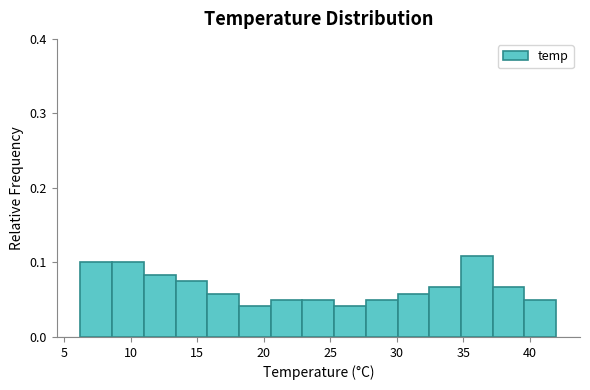

Reading left to right, list every bar in this chart as the range it spans on the x-axis followed by its height. Neither the bar edges nor the heights are printed on the chart, so give them approximately, as read against the axes.

6.0 to 8.5: 0.10
8.5 to 11.0: 0.10
11.0 to 13.5: 0.08
13.5 to 15.5: 0.08
15.5 to 18.0: 0.06
18.0 to 20.5: 0.04
20.5 to 23.0: 0.05
23.0 to 25.5: 0.05
25.5 to 27.5: 0.04
27.5 to 30.0: 0.05
30.0 to 32.5: 0.06
32.5 to 35.0: 0.07
35.0 to 37.0: 0.11
37.0 to 39.5: 0.07
39.5 to 42.0: 0.05